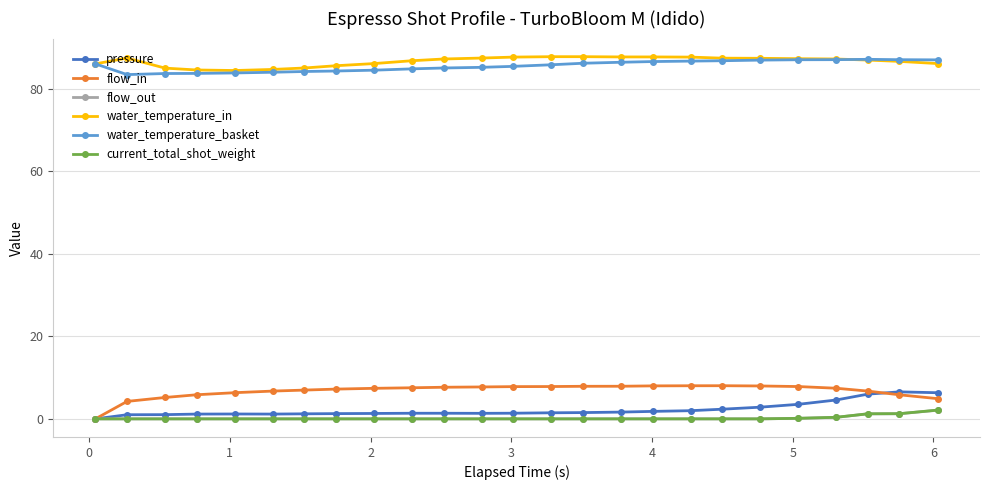

What are all the series names shown in the legend?

pressure, flow_in, flow_out, water_temperature_in, water_temperature_basket, current_total_shot_weight